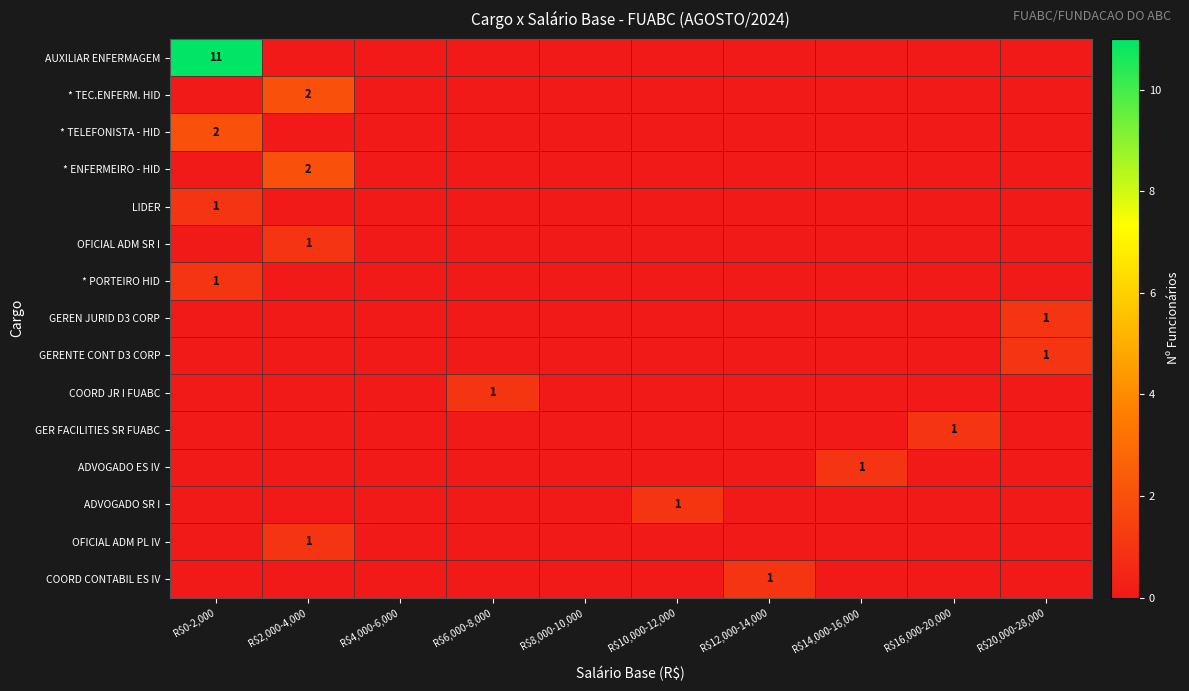

Between R$0-2,000 and R$12,000-14,000, which series saw the biggest shift?

AUXILIAR ENFERMAGEM